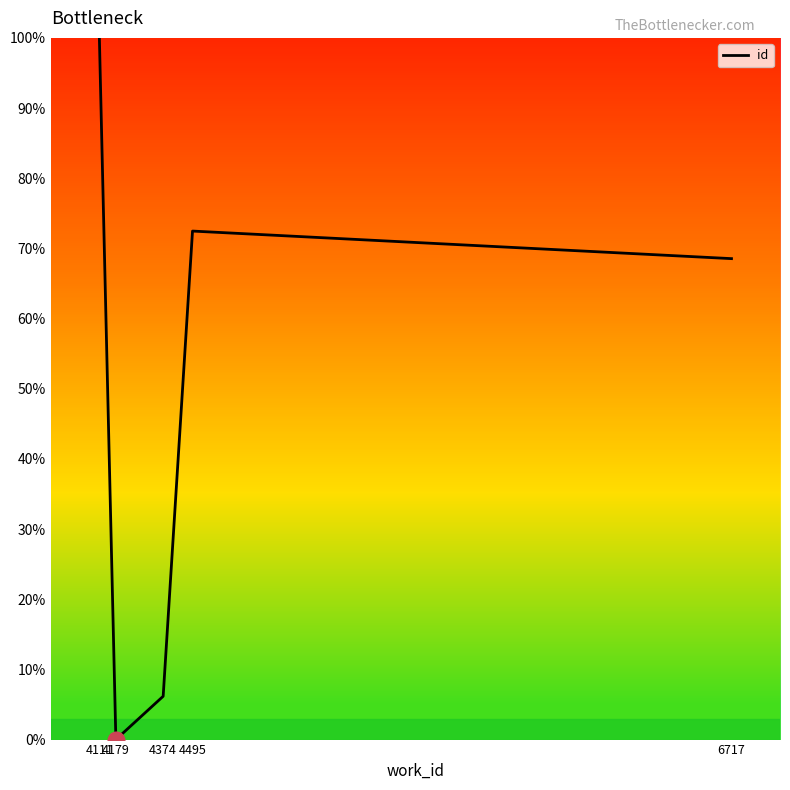

What is the greatest value displayed?

100.0